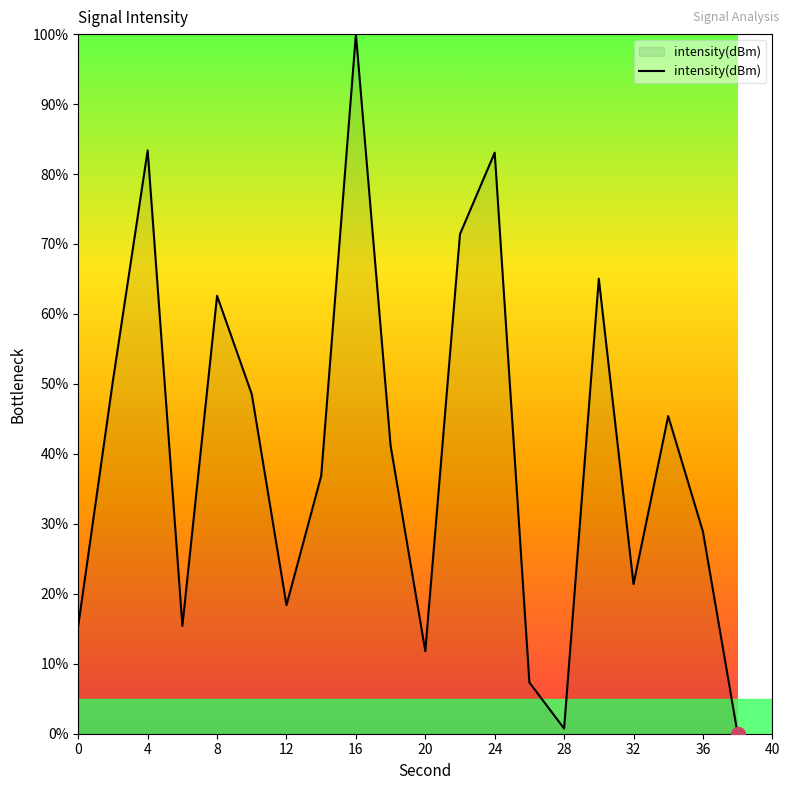

What is the greatest value displayed?

100.0